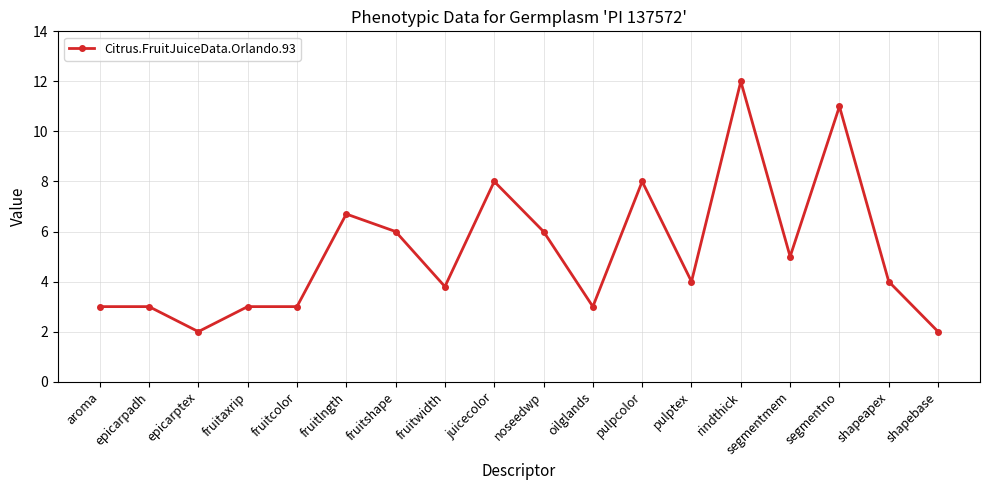

What is the sum of all values?

93.5